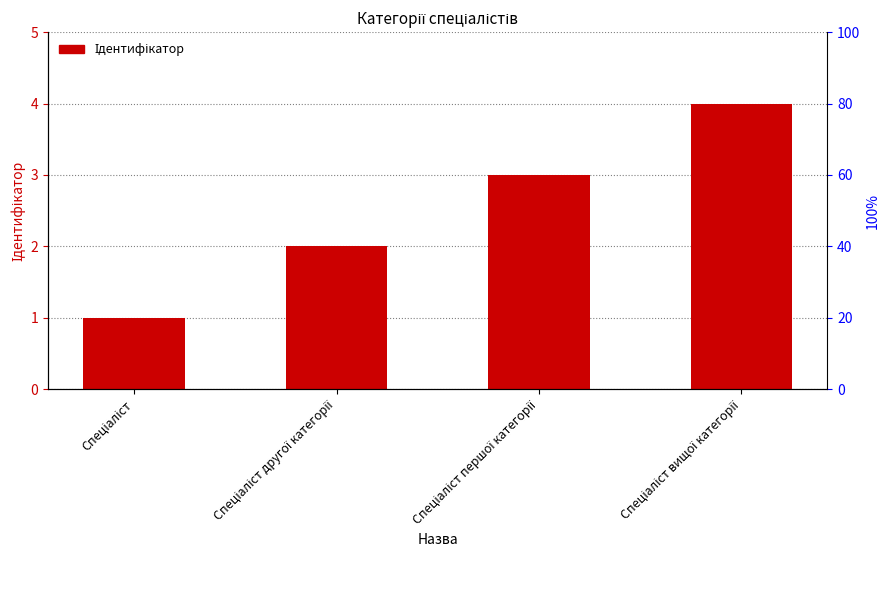

What is the smallest value displayed?

1